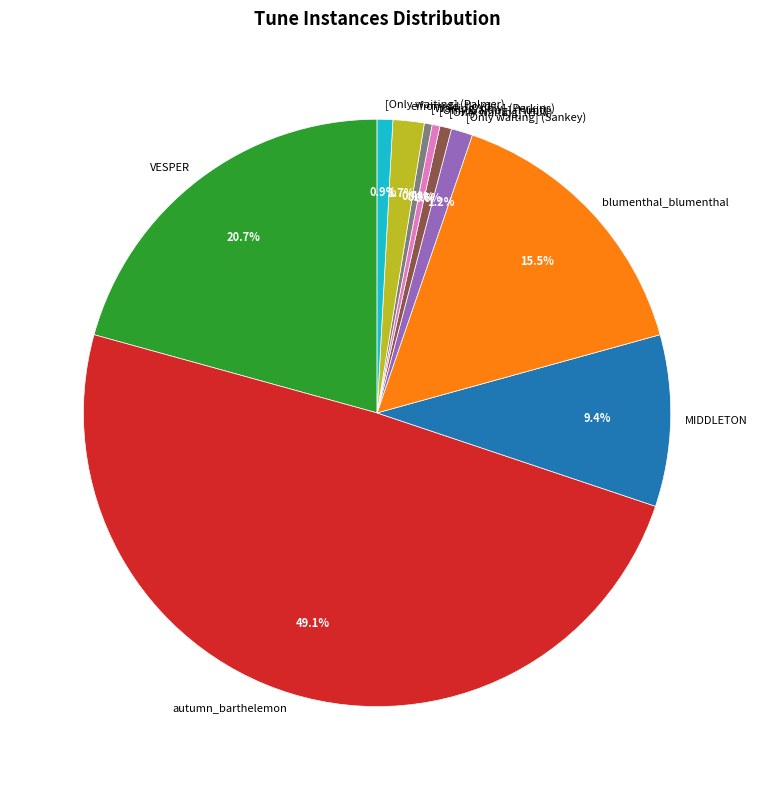

To the nearest percent, what is the average slice percentage?

10%